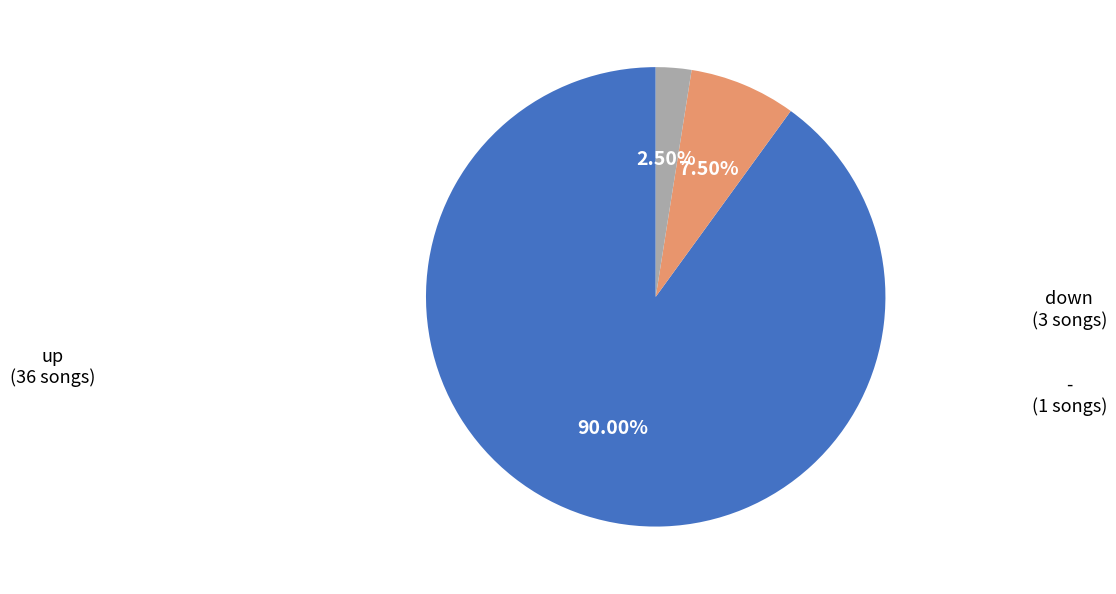

How many slices are in this pie chart?

3